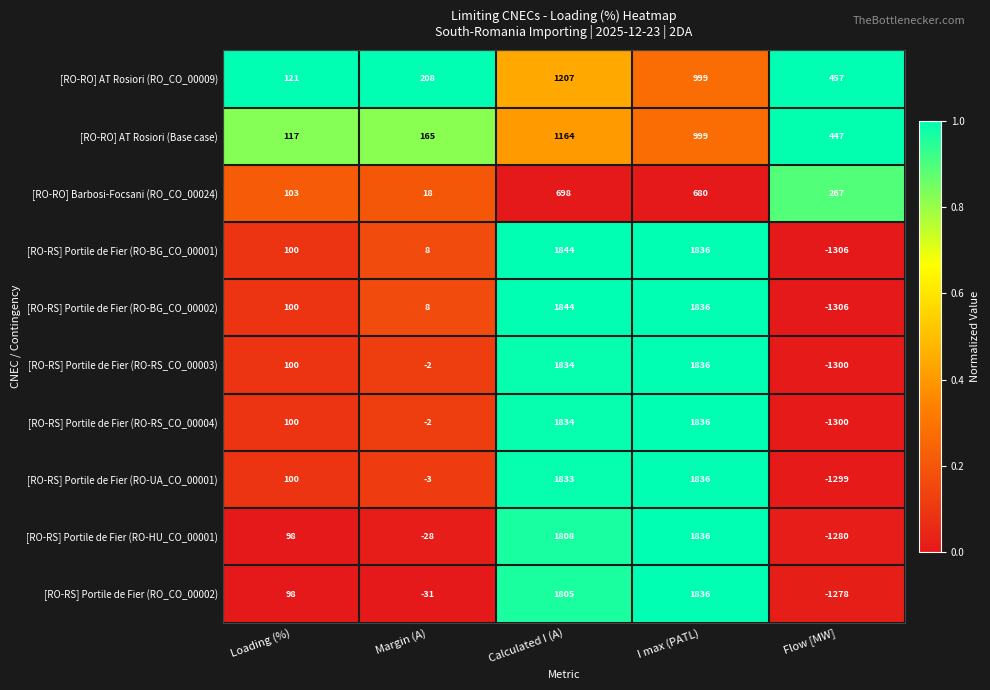

Is it true that [RO-RS] Portile de Fier (RO-HU_CO_00001) equals 3021 at Calculated I (A)?

False